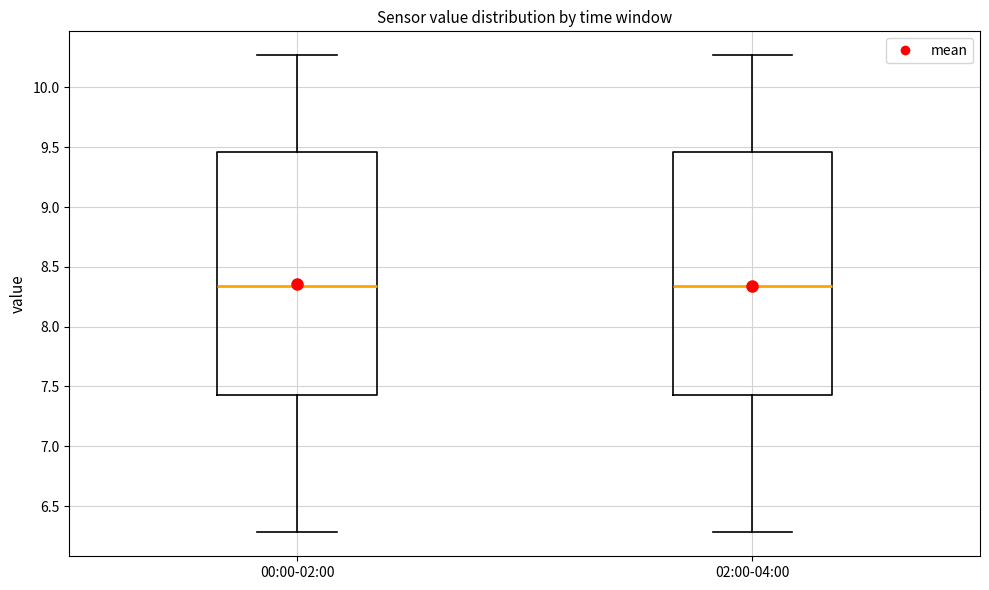

Where does the lower whisker of the box for 02:00-04:00 end on the y-axis? The values are not printed on the chart, so give them approximately, as read against the axis.

6.30